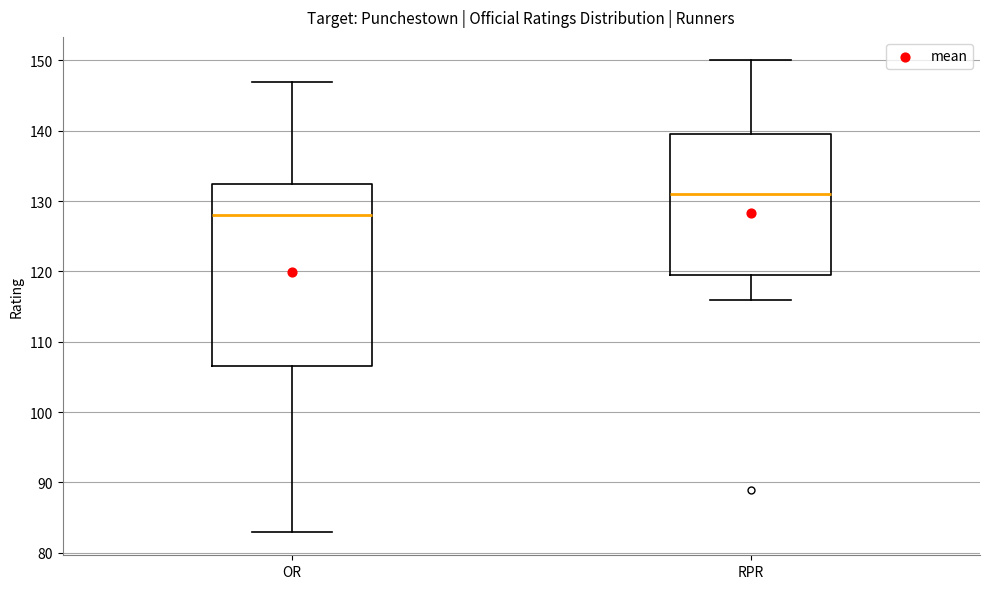

Where does the median line of the box for RPR sit on the y-axis? The values are not printed on the chart, so give them approximately, as read against the axis.

131